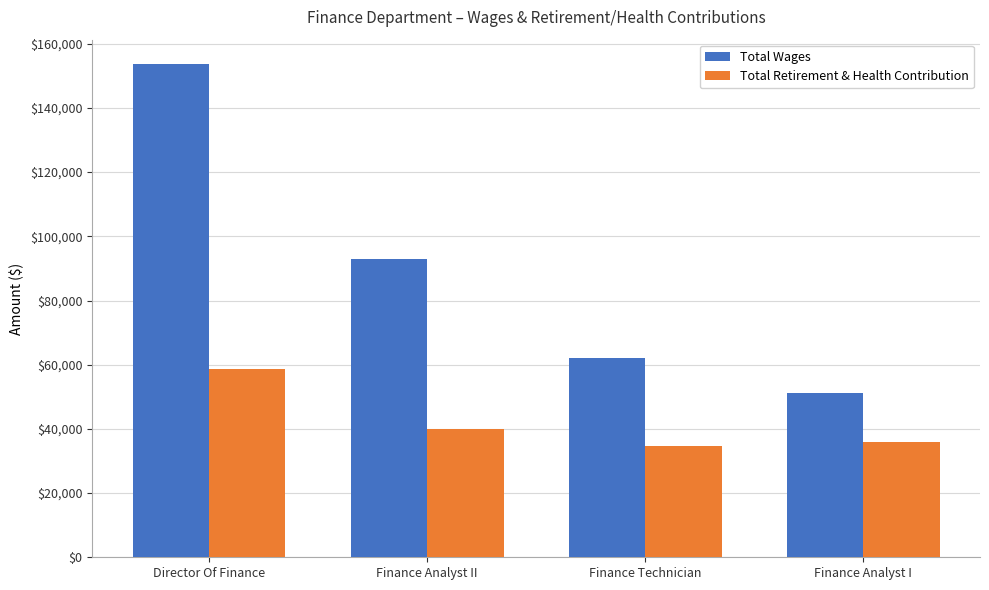

What value does the Total Wages series have at Finance Analyst II?

92946